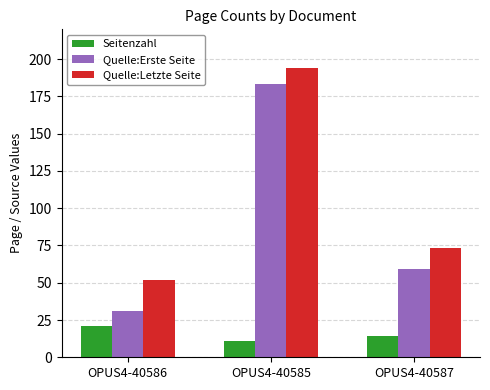

Which series has the largest range (max minus min)?

Quelle:Erste Seite